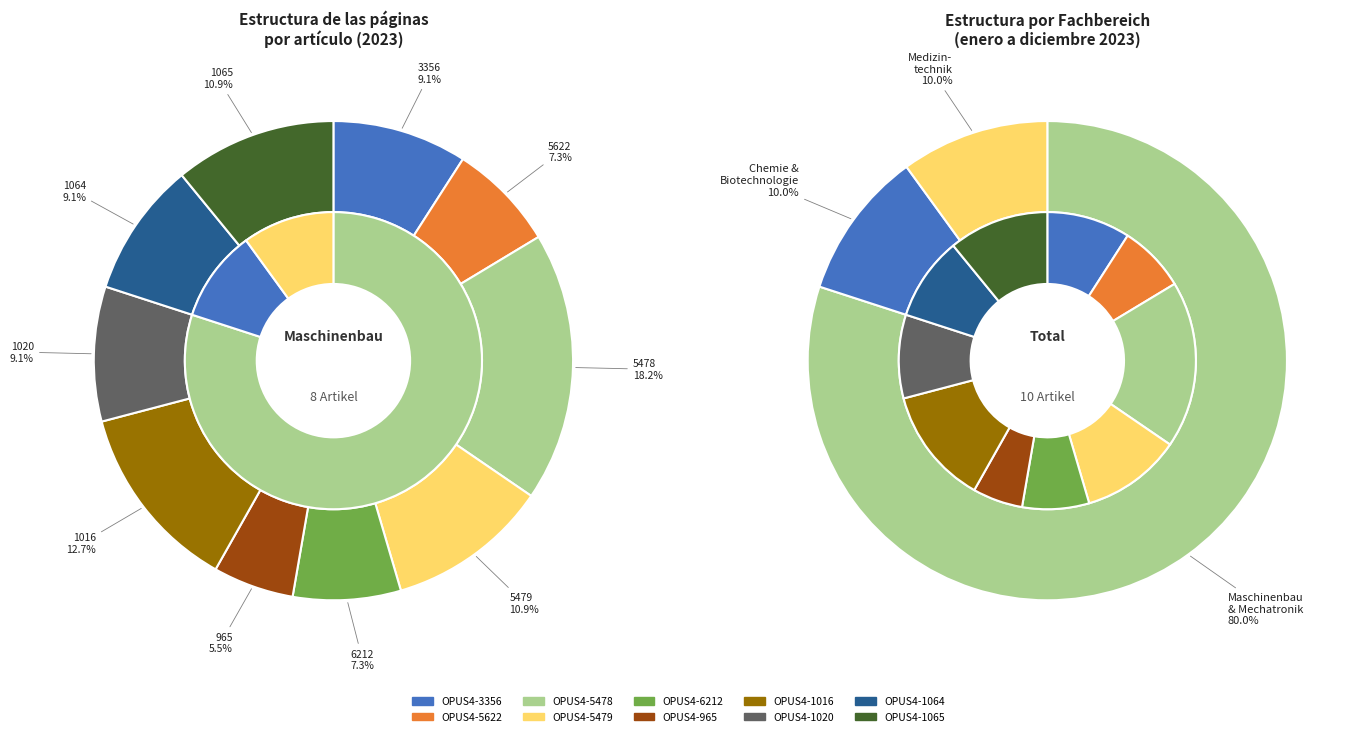

To the nearest percent, what is the difference between the largest and smallest slice percentages?

13%